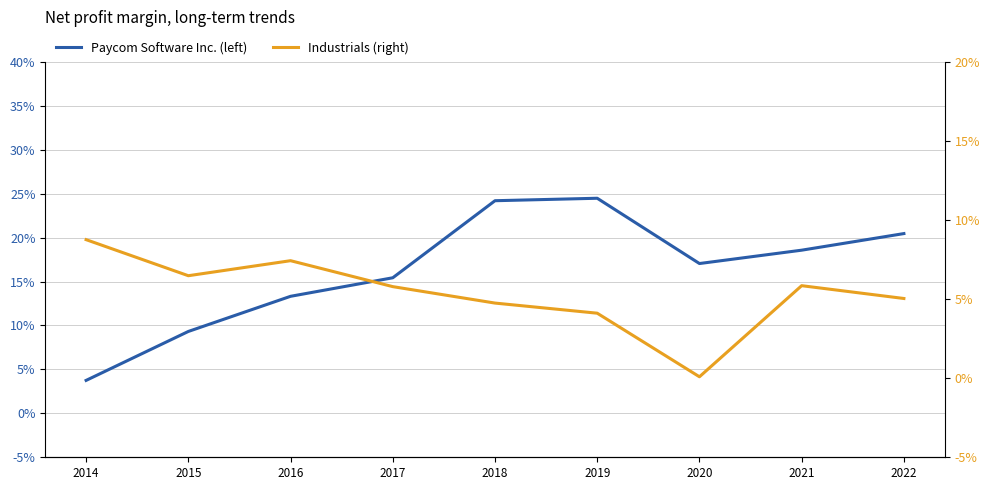

Which series has the largest range (max minus min)?

Paycom Software Inc. (left)